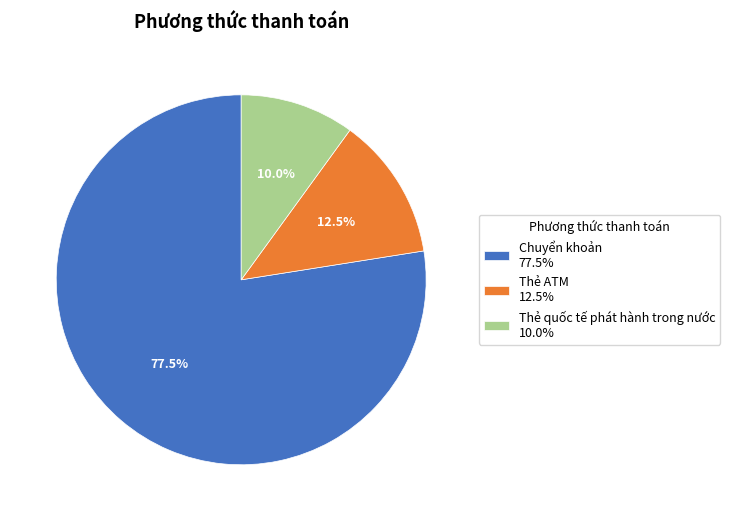

Which category has the biggest portion of the pie?

Chuyển khoản